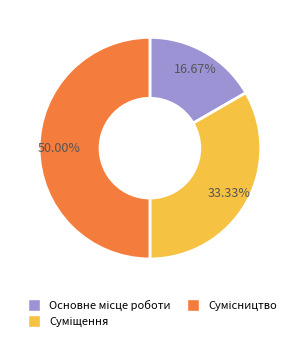

What percentage is the Сумісництво slice, to the nearest percent?

50%